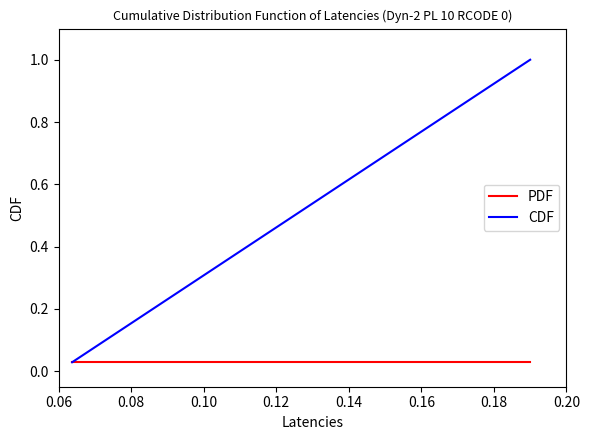

Rank the series by their maximum value, from lowest to highest.

PDF, CDF